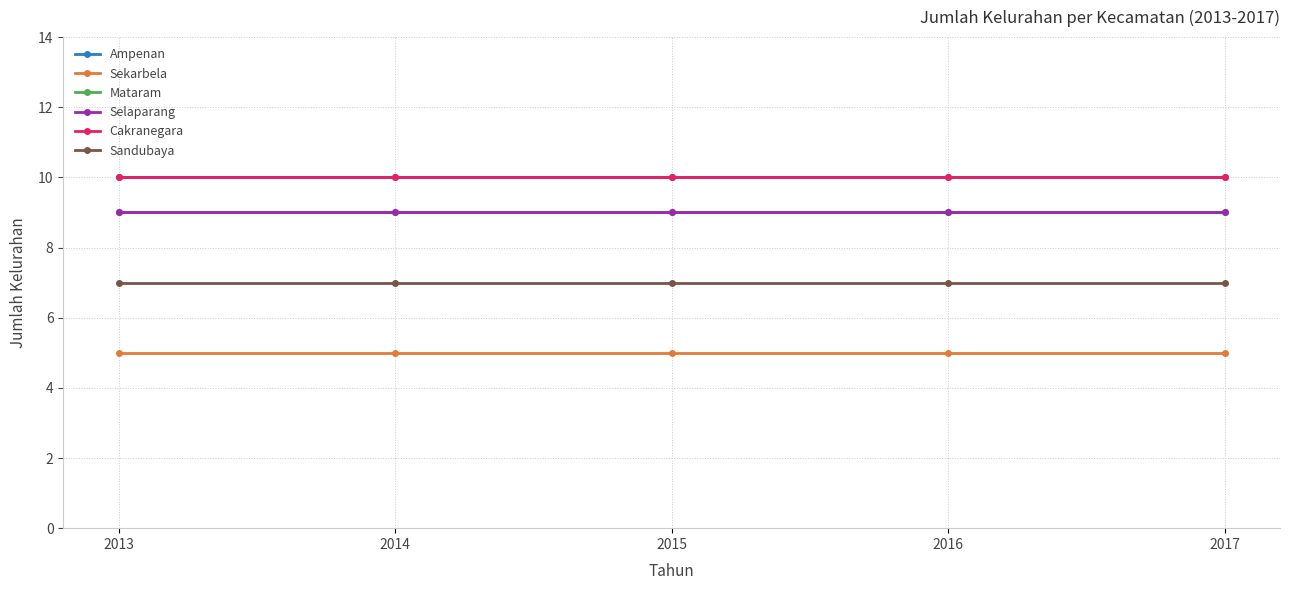

Read the Cakranegara value at 2017.

10